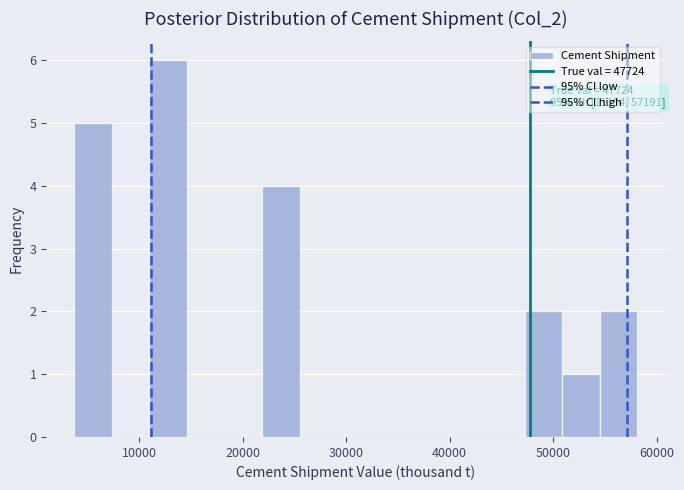

Read against the x-axis, roughly where is the centre of the tallest bar?

13000